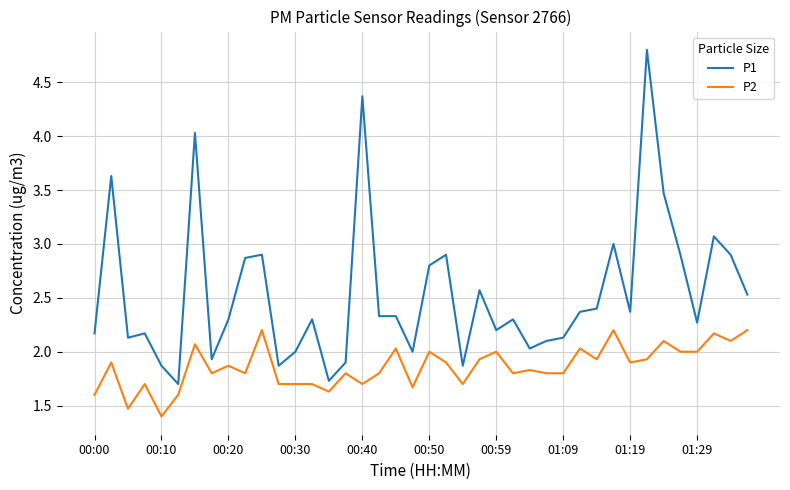

Rank the series by their average value, from highest to lowest.

P1, P2